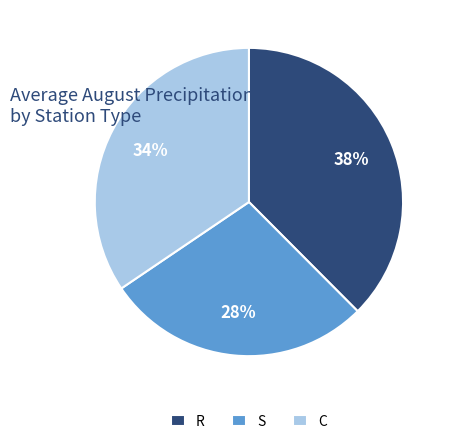

Count the number of slices in the pie.

3